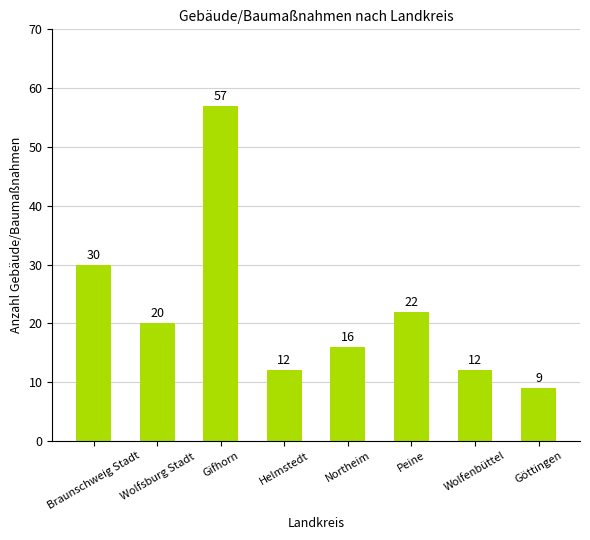

Reading right to left, extract all data points from this chart.

Göttingen=9	Wolfenbüttel=12	Peine=22	Northeim=16	Helmstedt=12	Gifhorn=57	Wolfsburg Stadt=20	Braunschweig Stadt=30